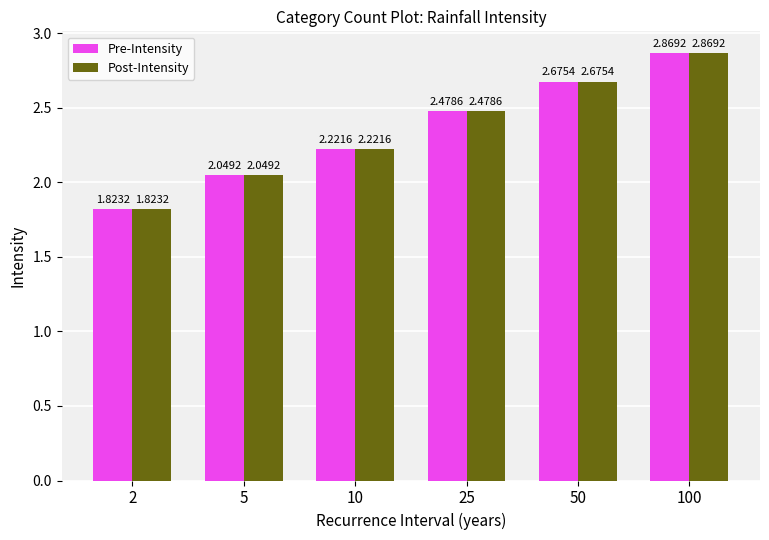

What is the sum of the Pre-Intensity values at 50 and 10?

4.9